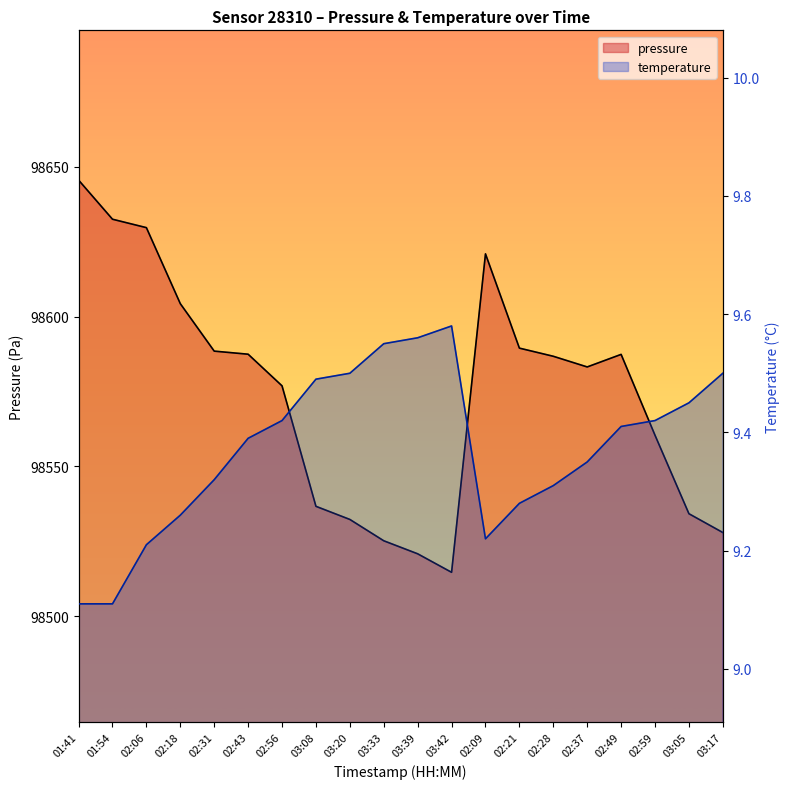

Is it true that pressure equals 62977.3 at 01:41?

False